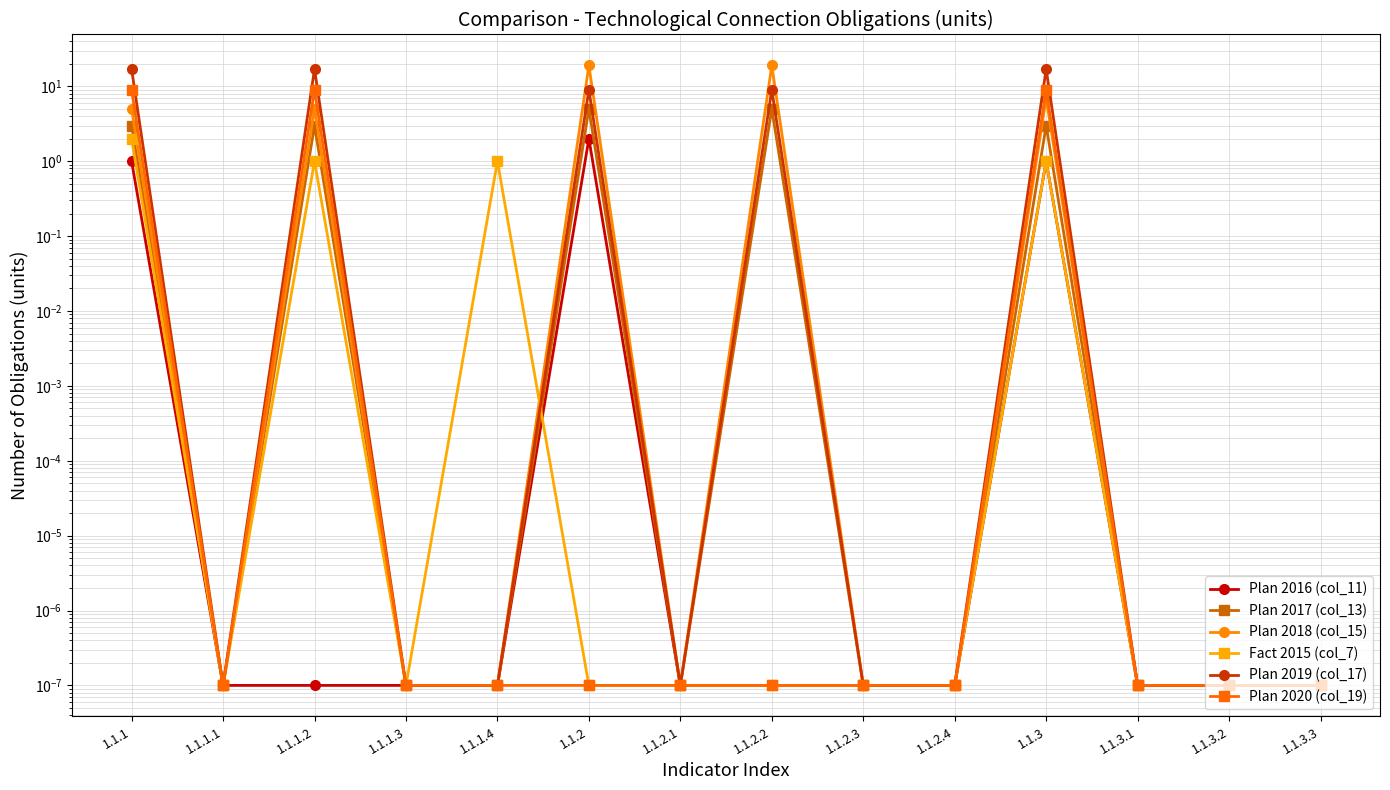

What is the difference between the maximum and second lowest values in the Plan 2018 (col_15) series?

19.0